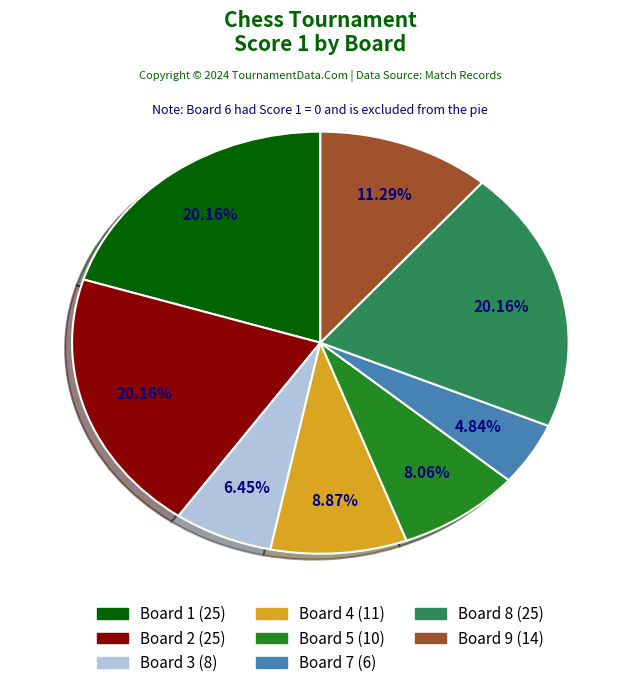

Is there a majority slice in this chart?

No